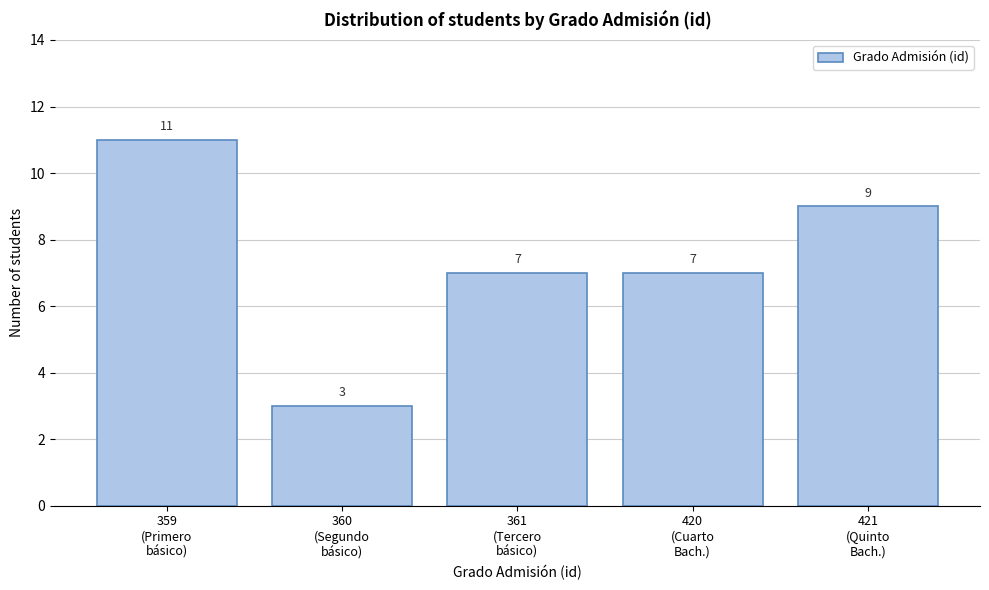

Reading right to left, list all the values displayed in this chart.

9	7	7	3	11